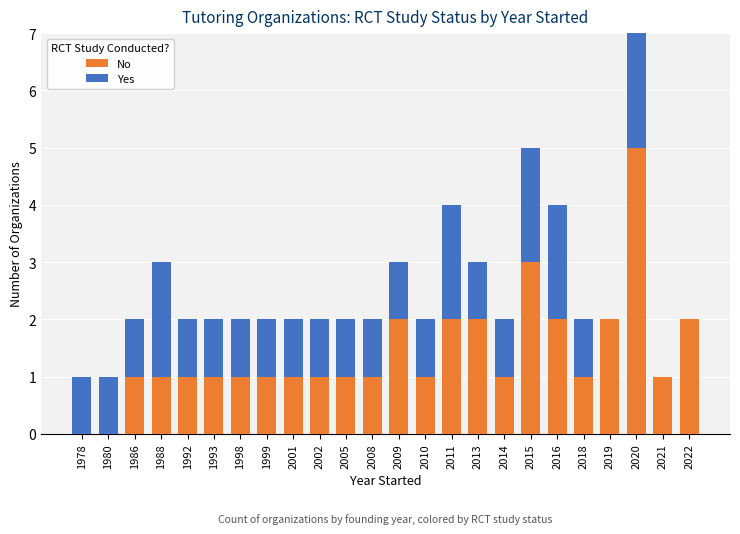

What is the value of the No bar at the 23rd from the left?

1